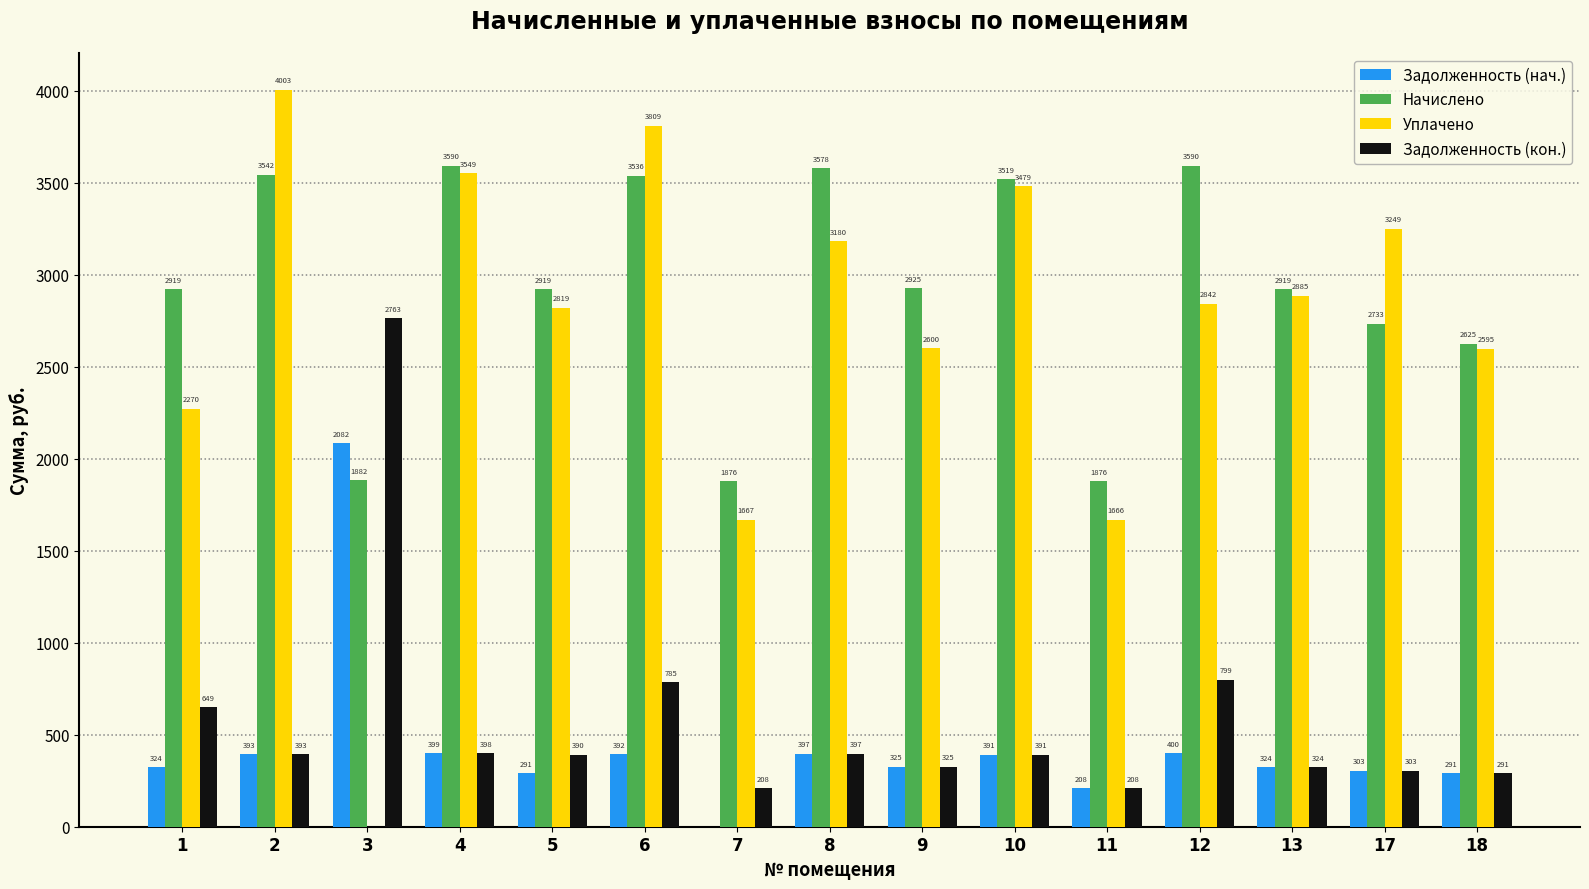

Which series has the largest total across all categories?

Начислено